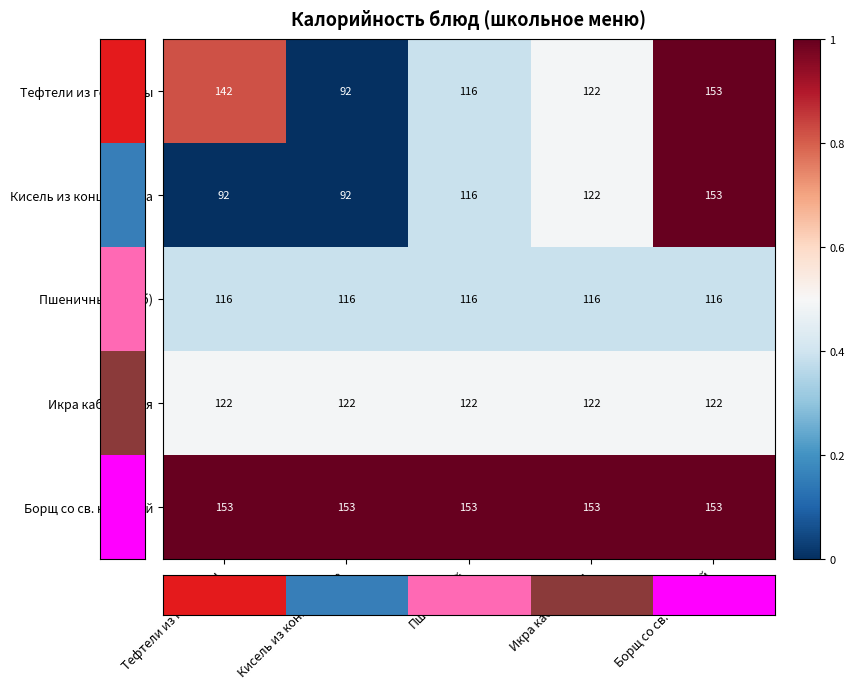

What is the sum of the Пшеничный (хлеб) values at Пшеничный and Тефтели из говядины?

232